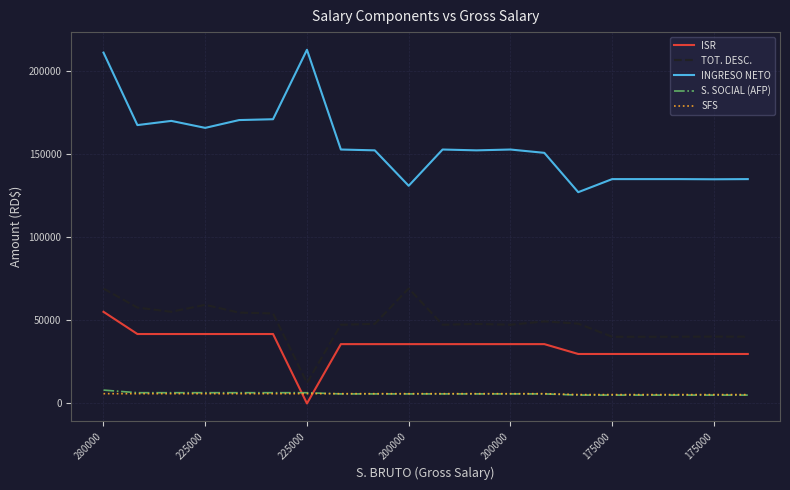

True or false: S. SOCIAL (AFP) and TOT. DESC. intersect in this chart.

False